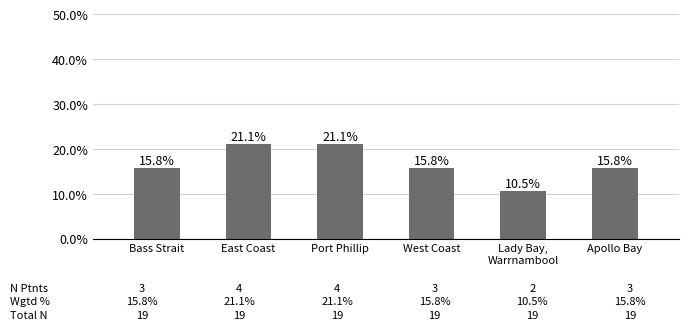

Reading right to left, what are all the values shown in this chart?

Apollo Bay=0.2	Lady Bay,
Warrnambool=0.1	West Coast=0.2	Port Phillip=0.2	East Coast=0.2	Bass Strait=0.2